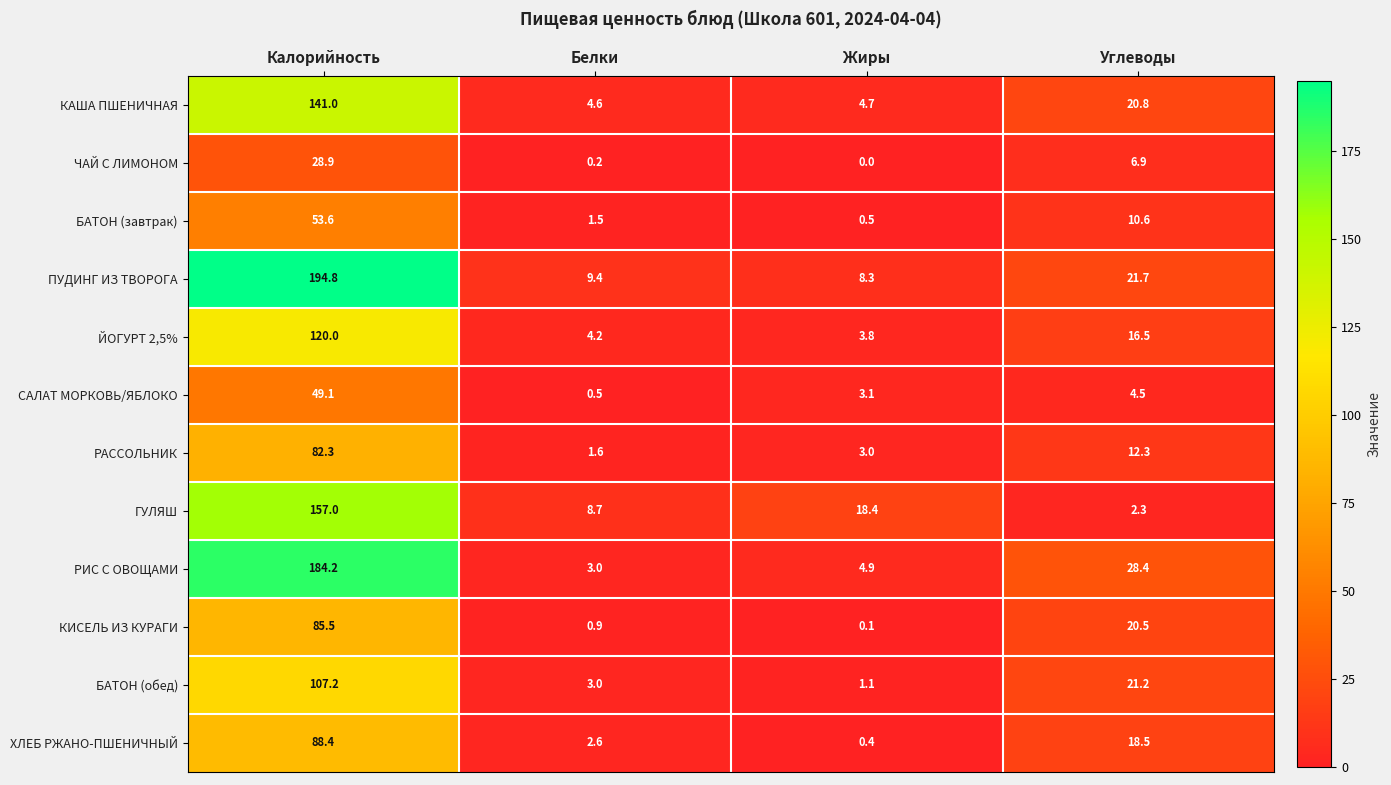

How many series are shown in this chart?

12